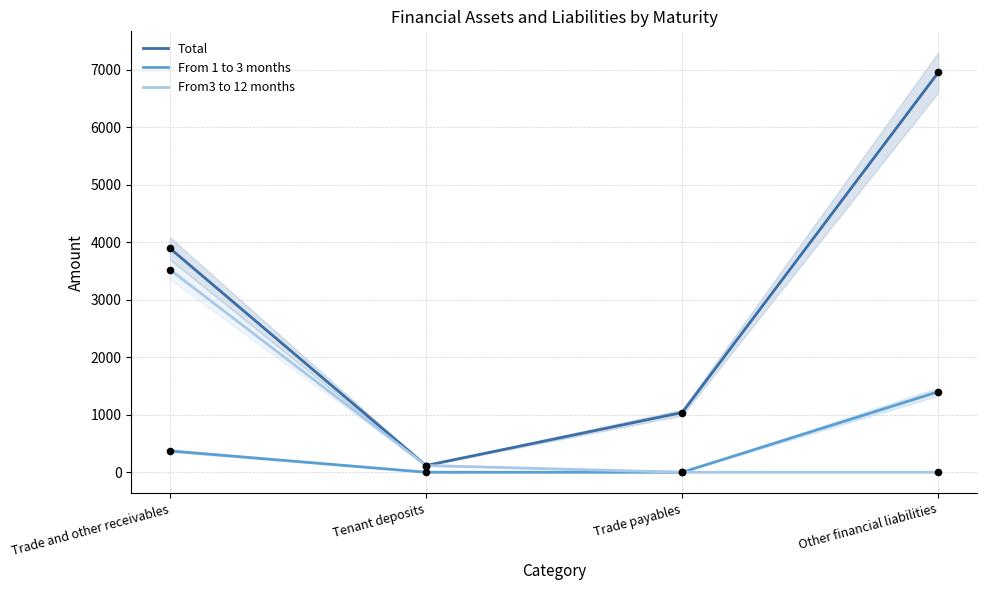

At which category is the sum across all series the highest?

Other financial liabilities